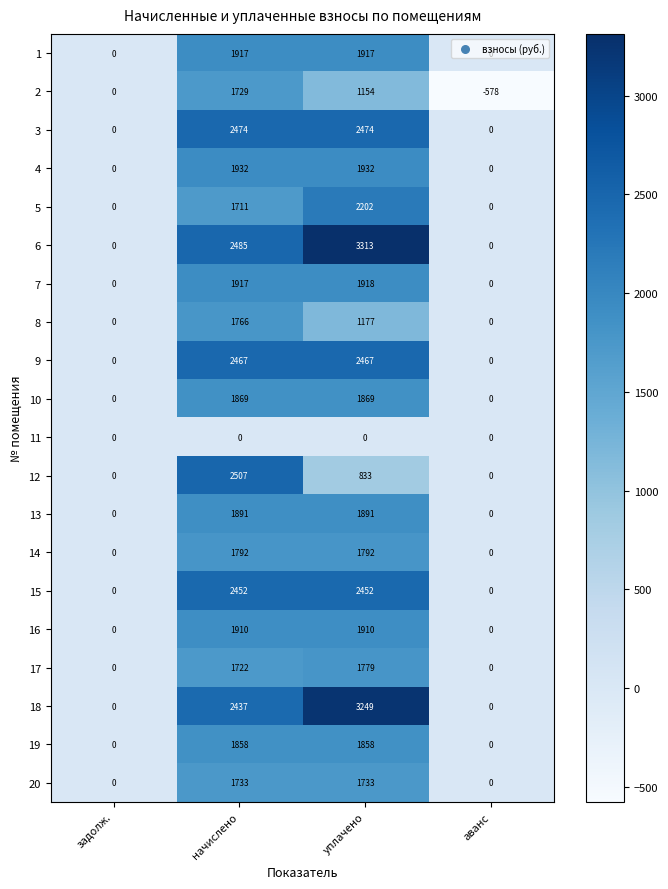

What is the maximum value for 6?

3313